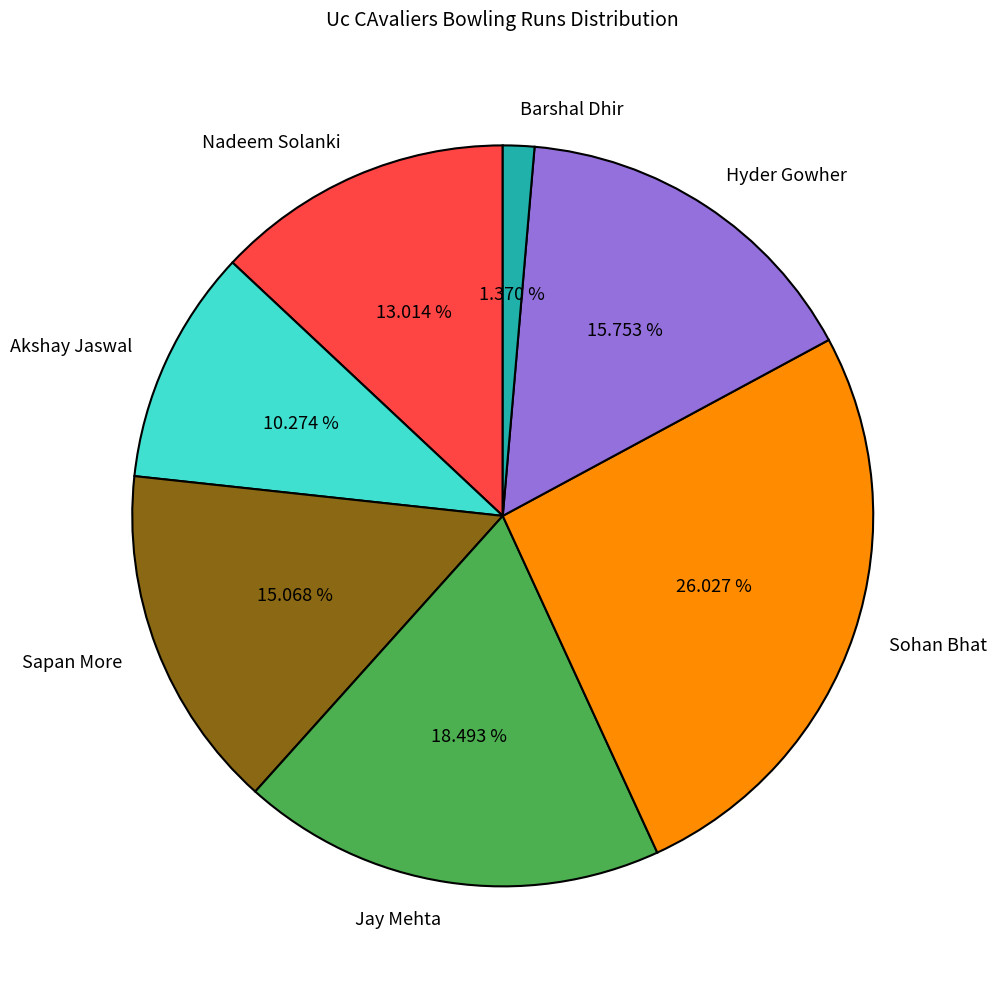

Does Nadeem Solanki represent more than half of the total?

No